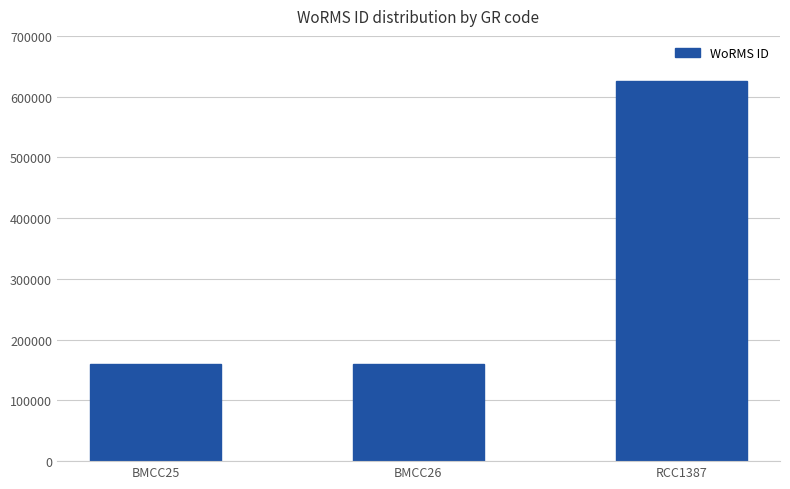

Which label corresponds to the largest value in the chart?

RCC1387